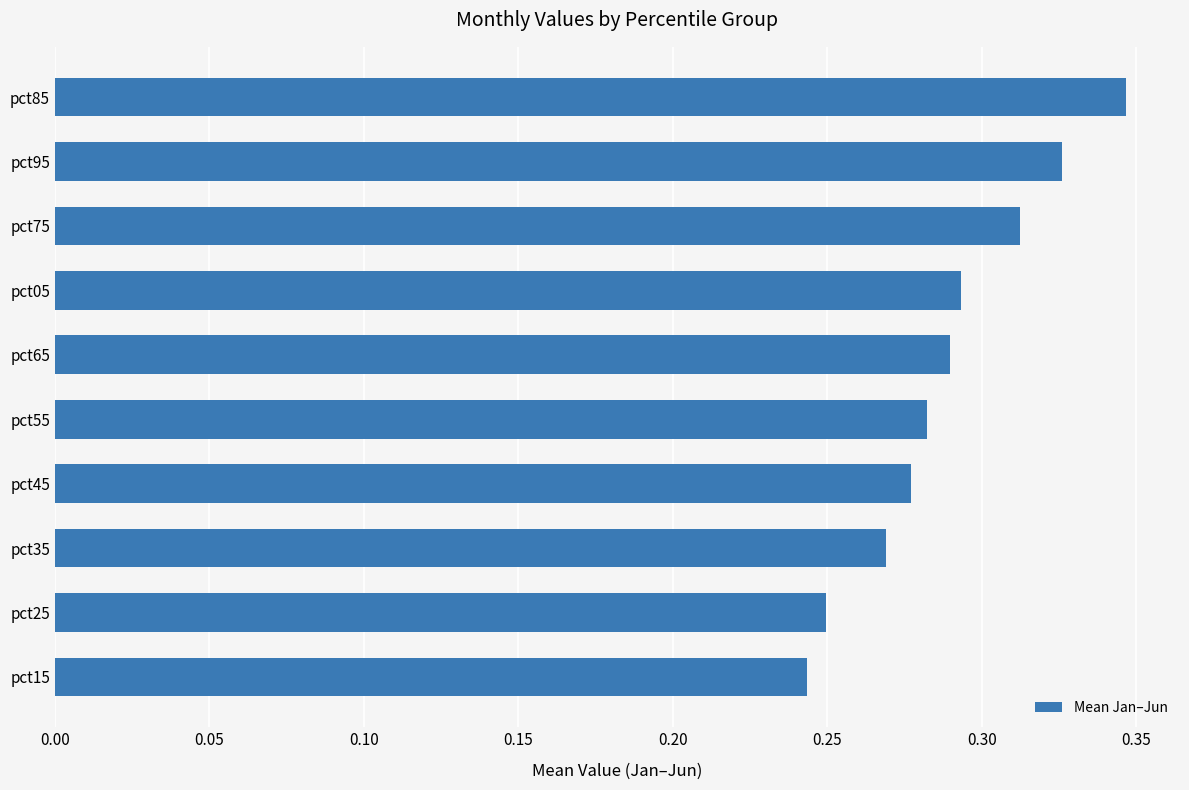

The chart shows a value of 0.1 at pct85. True or false?

False